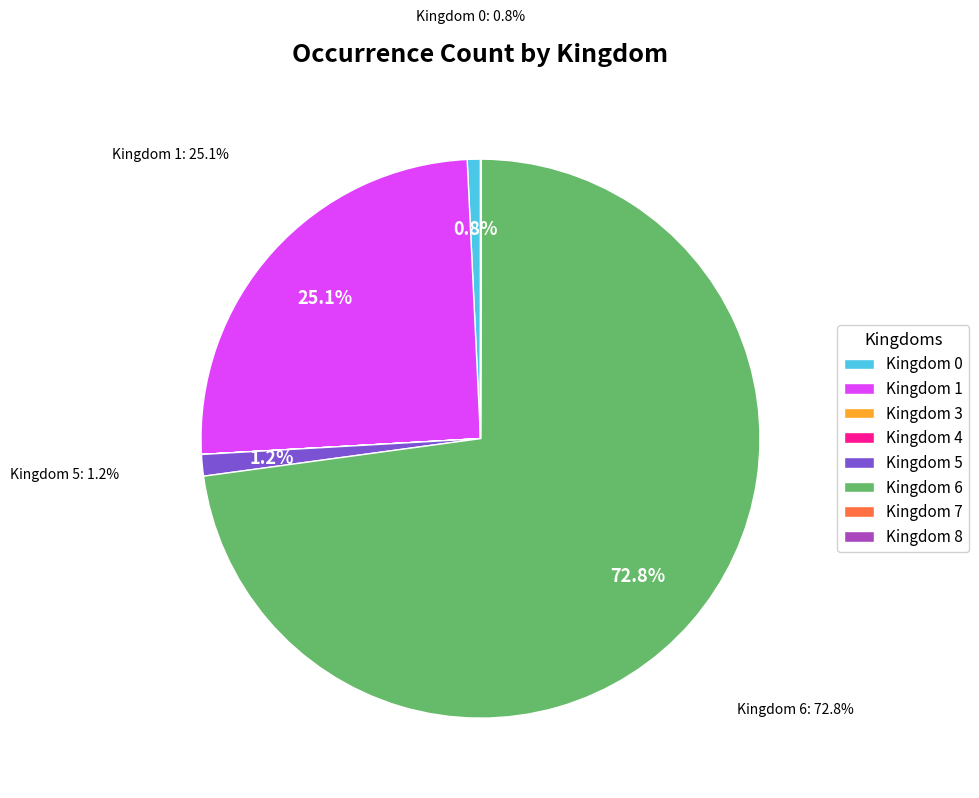

What is the majority slice?

Kingdom 6